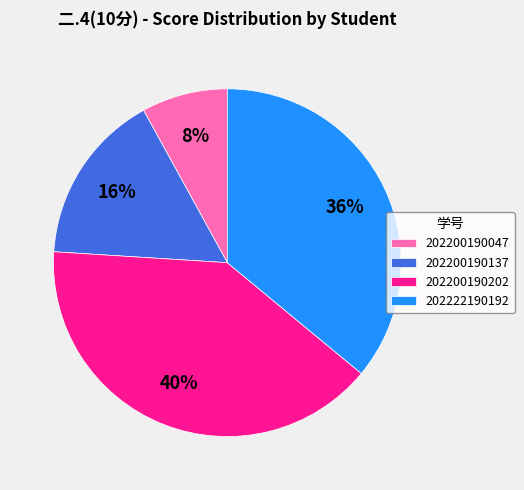

Does any single category account for the majority?

No